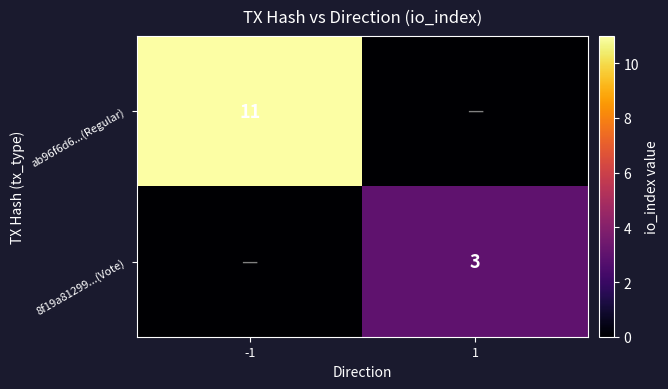

How many data points does each series have?

2